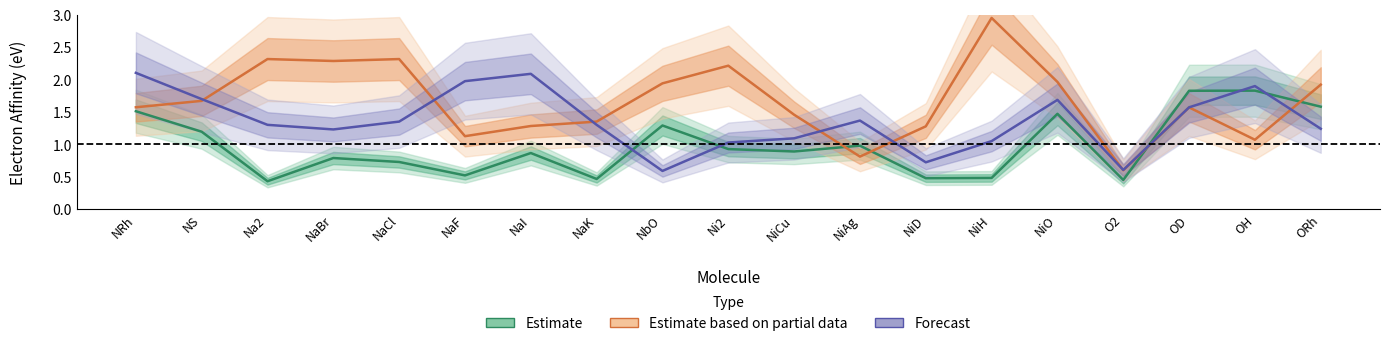

Reading left to right, transcribe all the data shown in this chart.

Estimate: NRh=1.5	NS=1.2	Na2=0.4	NaBr=0.8	NaCl=0.7	NaF=0.5	NaI=0.9	NaK=0.5	NbO=1.3	Ni2=0.9	NiCu=0.9	NiAg=1.0	NiD=0.5	NiH=0.5	NiO=1.5	O2=0.5	OD=1.8	OH=1.8	ORh=1.6
Estimate based on partial data: NRh=1.6	NS=1.7	Na2=2.3	NaBr=2.3	NaCl=2.3	NaF=1.1	NaI=1.3	NaK=1.4	NbO=1.9	Ni2=2.2	NiCu=1.5	NiAg=0.8	NiD=1.3	NiH=2.9	NiO=2.0	O2=0.6	OD=1.6	OH=1.1	ORh=1.9
Forecast: NRh=2.1	NS=1.7	Na2=1.3	NaBr=1.2	NaCl=1.4	NaF=2.0	NaI=2.1	NaK=1.3	NbO=0.6	Ni2=1.0	NiCu=1.1	NiAg=1.4	NiD=0.7	NiH=1.0	NiO=1.7	O2=0.6	OD=1.6	OH=1.9	ORh=1.2